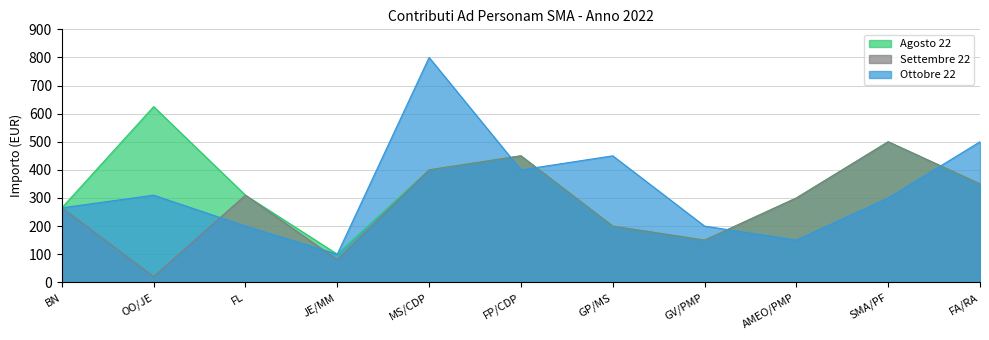

What value does the Agosto 22 series have at GP/MS?

200